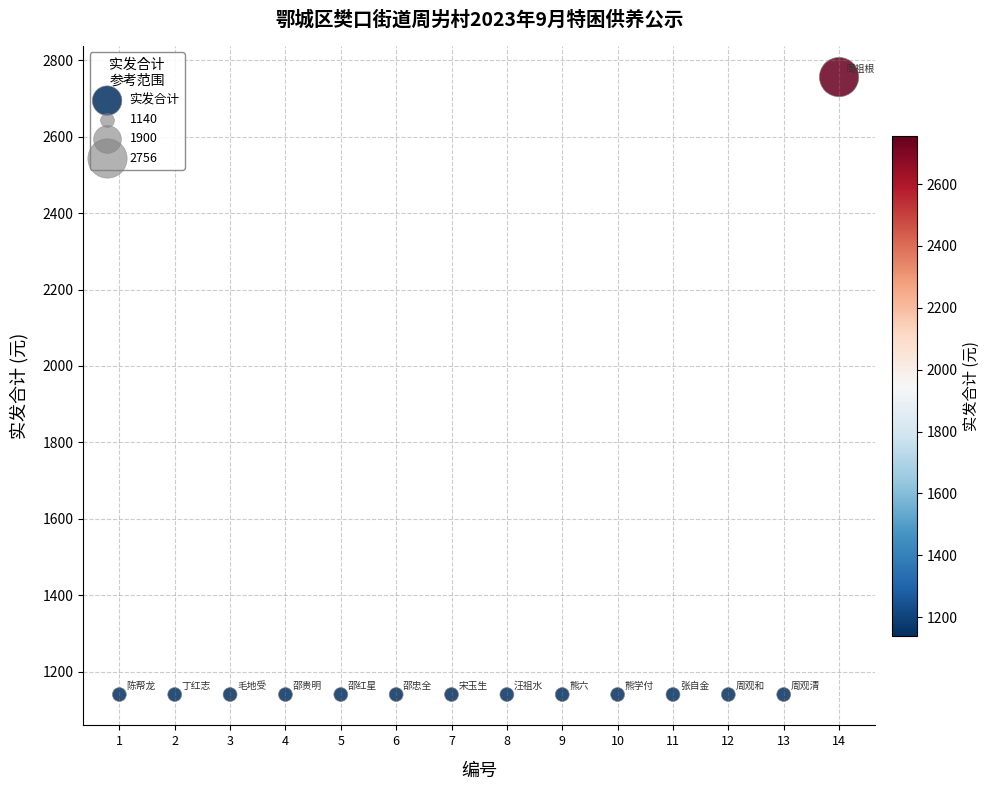

What is the range of Y values (max minus min)?

1616